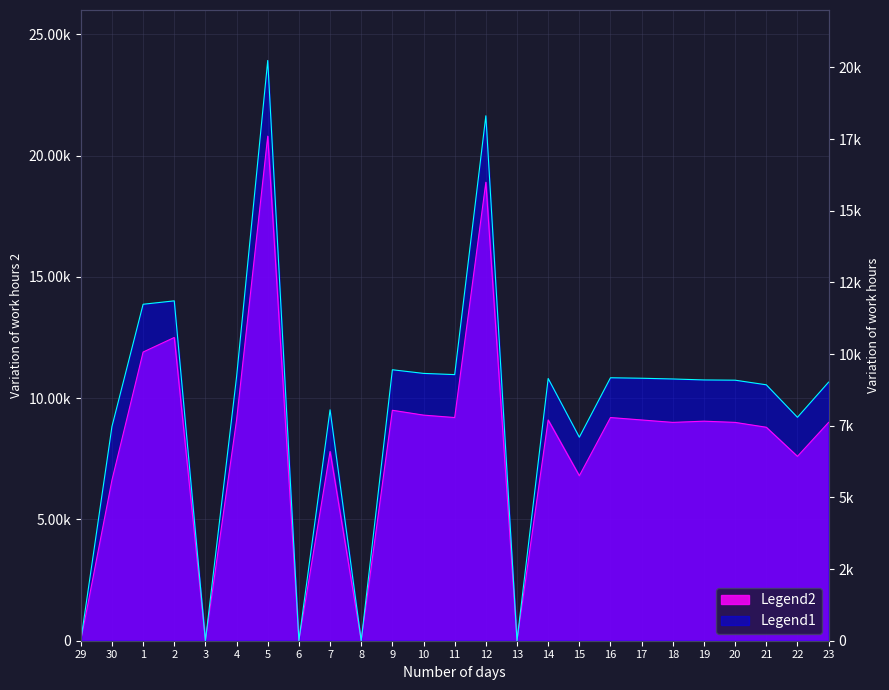

True or false: Legend2 and Legend1 intersect in this chart.

False